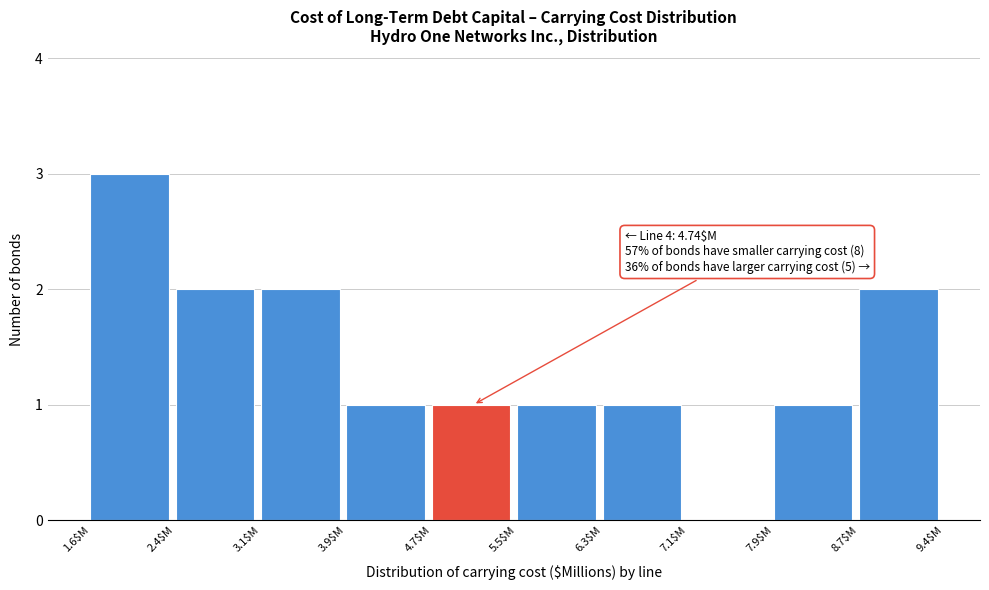

Over which range of the x-axis is the bar tallest?

1.6 to 2.4